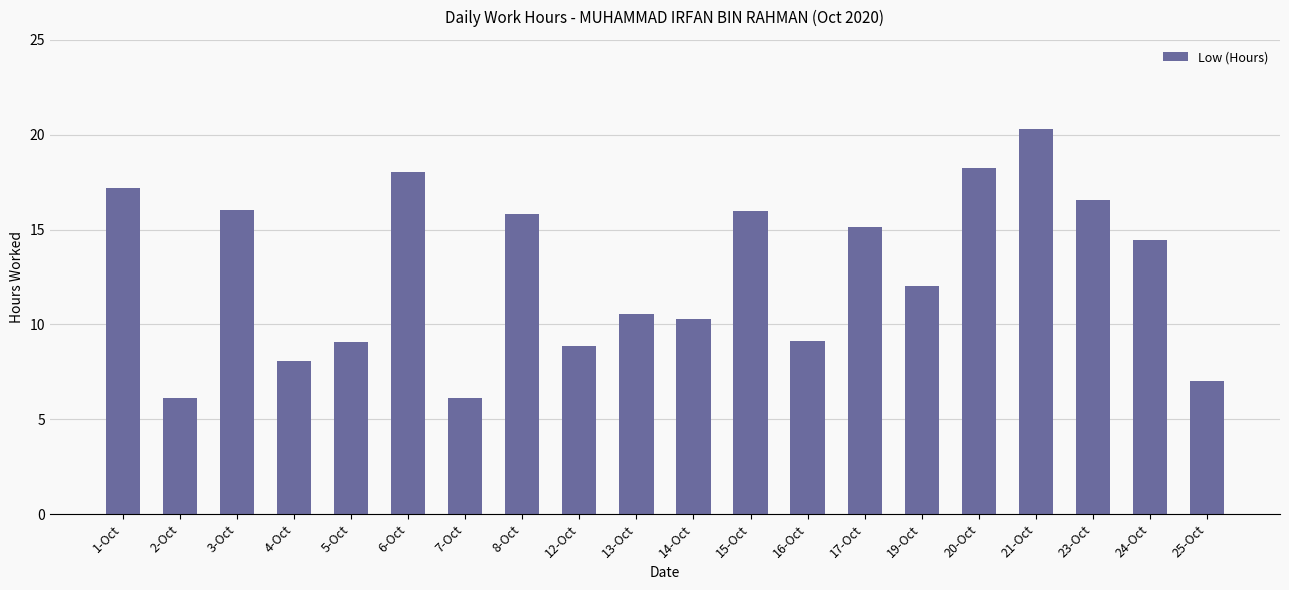

The chart shows a value of 12.2 at 21-Oct. True or false?

False